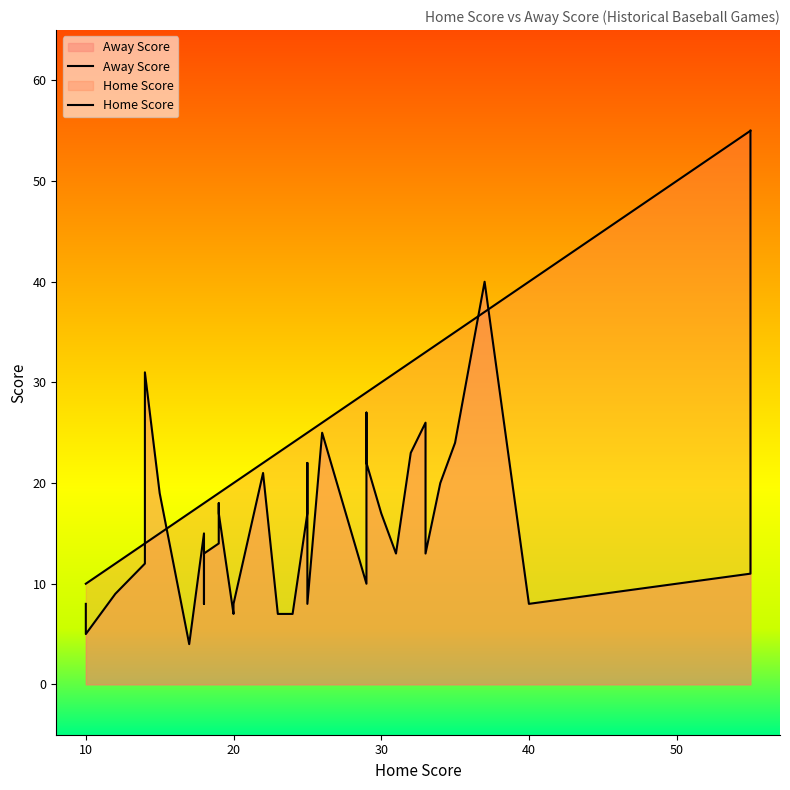

What is the highest value of the Home Score series?

55